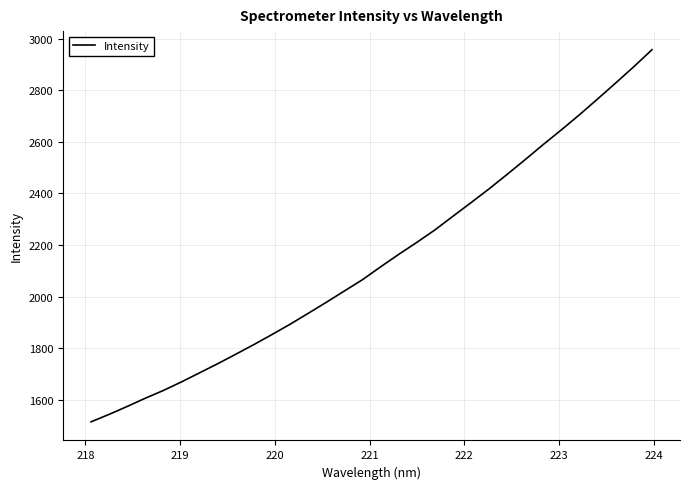

What is the smallest value displayed?

1514.3